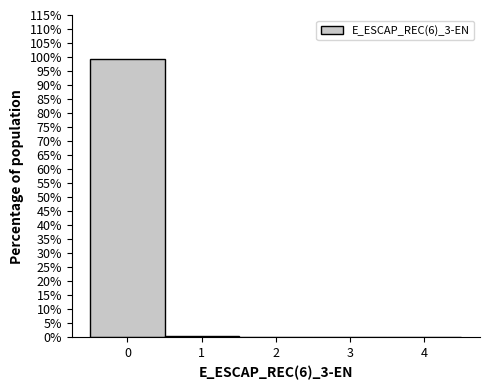

Reading left to right, list every bar in this chart as the range it spans on the x-axis followed by its height. The values are not printed on the chart, so give them approximately, as read against the axis.

-0.5 to 0.5: 99.5
0.5 to 1.5: 0.5
1.5 to 2.5: 0
2.5 to 3.5: 0
3.5 to 4.5: 0